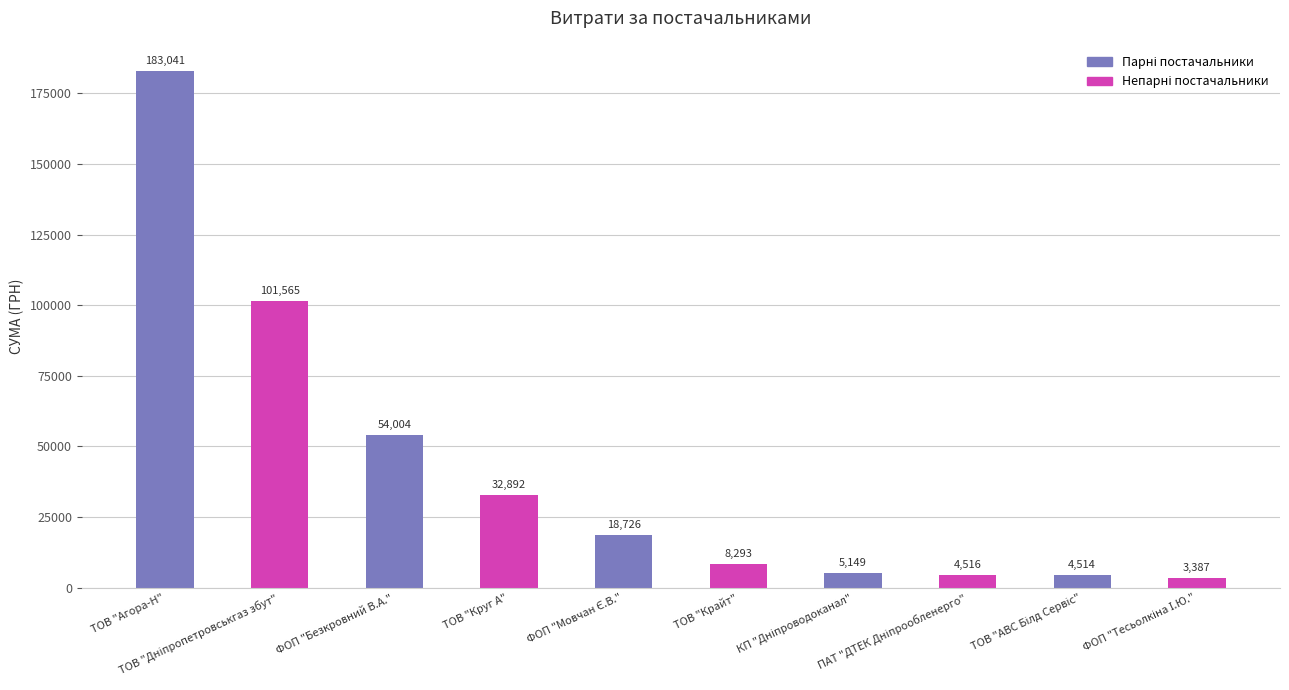

What is the value of the 4th bar from the left?

32892.3